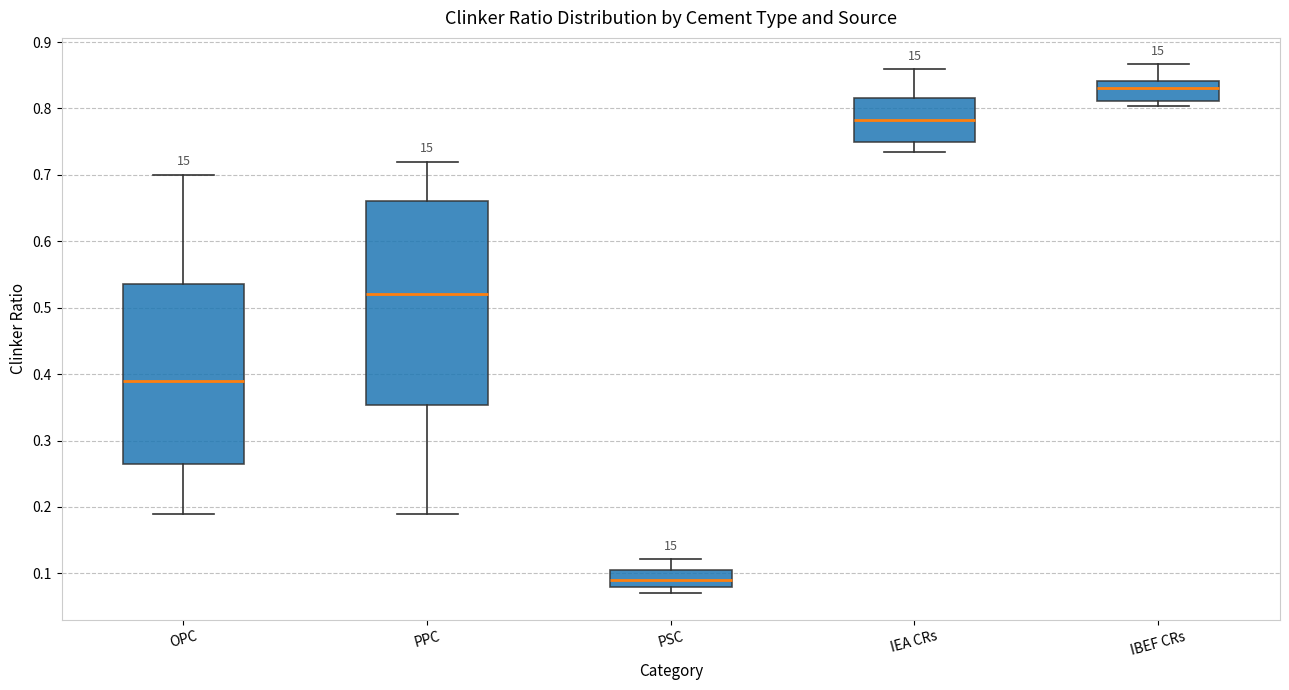

Reading left to right, transcribe this box plot: for each box, give where its median line is, the range the box spans, and where its two whiskers end, as read against the y-axis. The values are not printed on the chart, so give them approximately, as read against the axis.

OPC: median 0.39, box 0.27 to 0.54, whiskers 0.19 to 0.70
PPC: median 0.52, box 0.35 to 0.66, whiskers 0.19 to 0.72
PSC: median 0.09, box 0.08 to 0.11, whiskers 0.07 to 0.12
IEA CRs: median 0.78, box 0.75 to 0.82, whiskers 0.74 to 0.86
IBEF CRs: median 0.83, box 0.81 to 0.84, whiskers 0.80 to 0.87